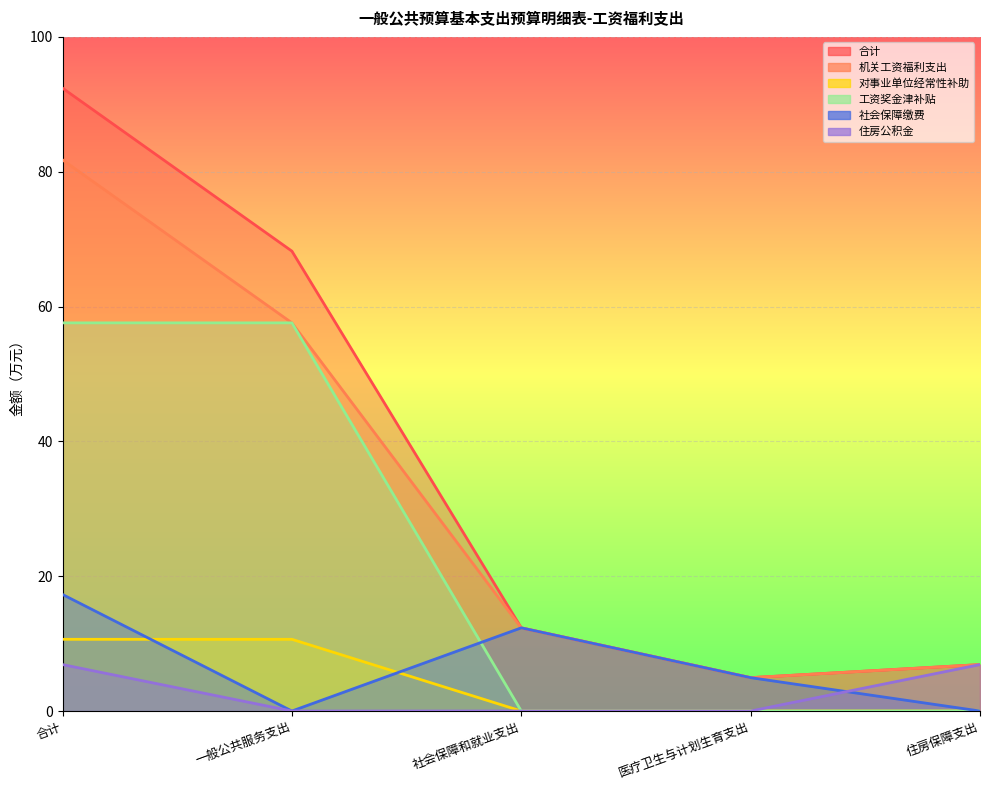

Which series has the largest total across all categories?

合计